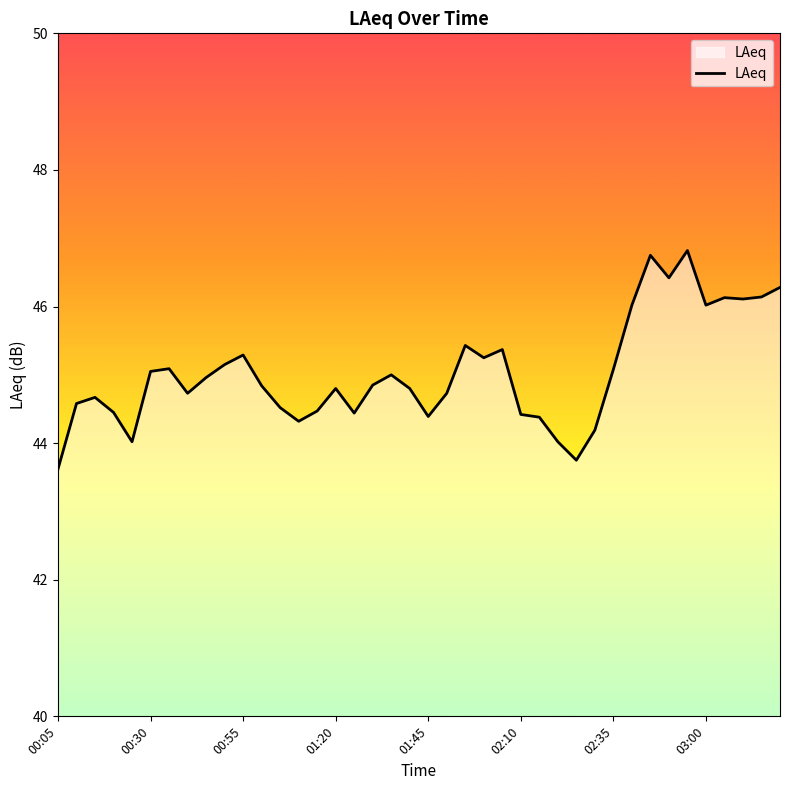

What is the greatest value displayed?

46.8